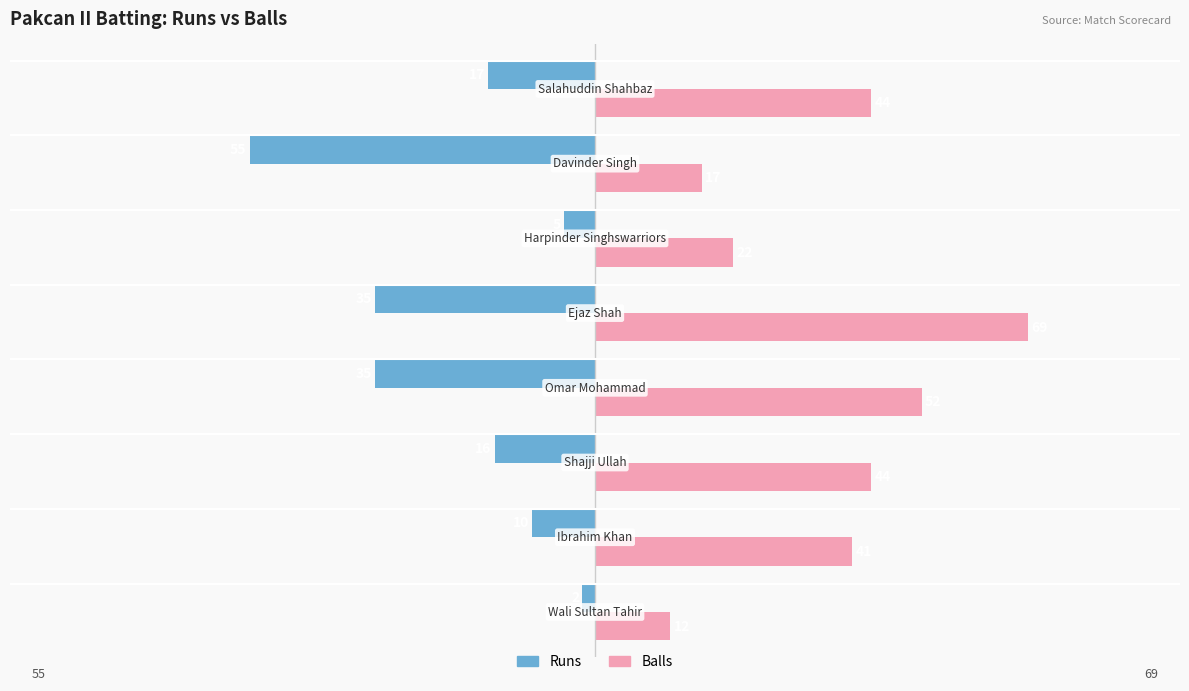

Which series has the largest range (max minus min)?

Balls